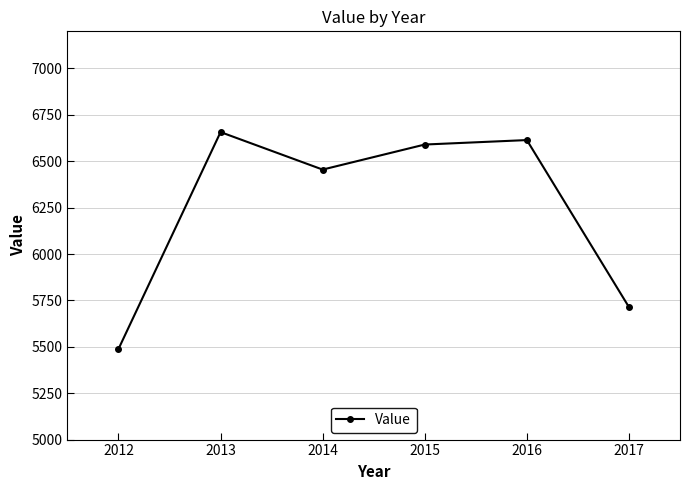

How many series are shown in this chart?

1